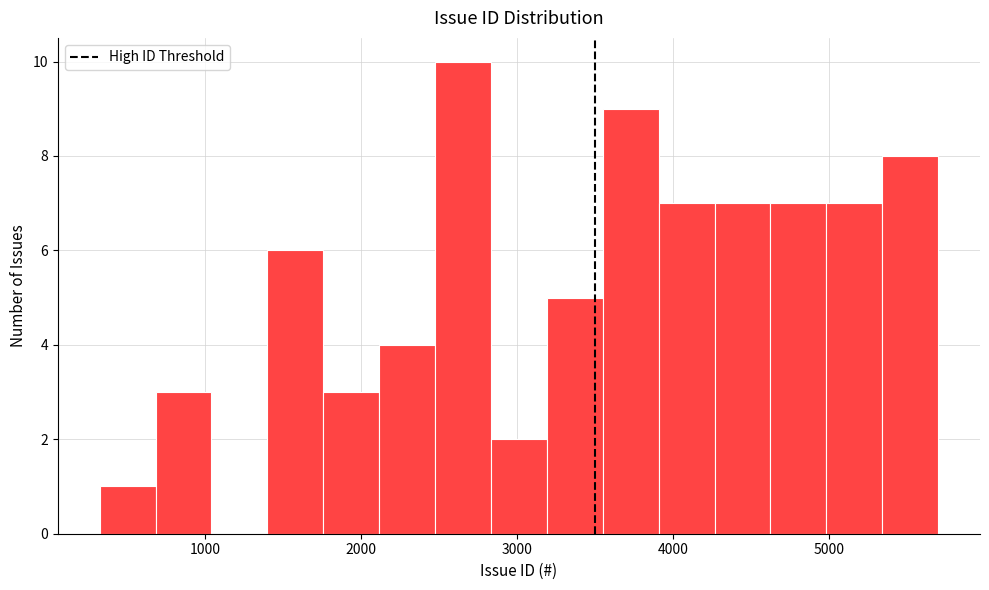

Around what value on the x-axis is the tallest bar? Give the approximate position of its centre, as read against the axis.

2700